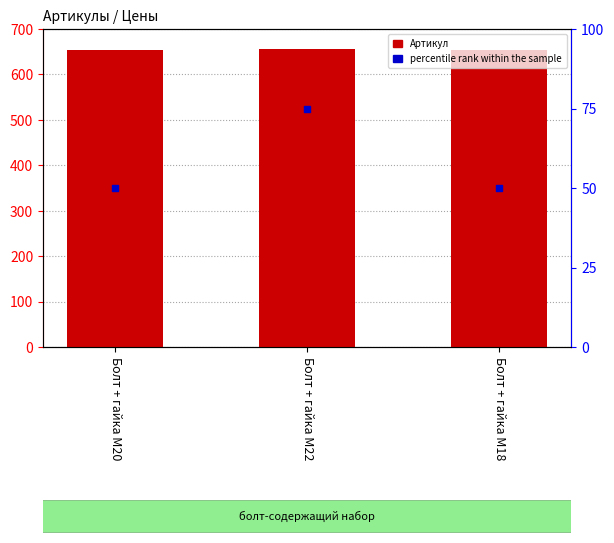

At how many categories does at least one series exceed 241?

3